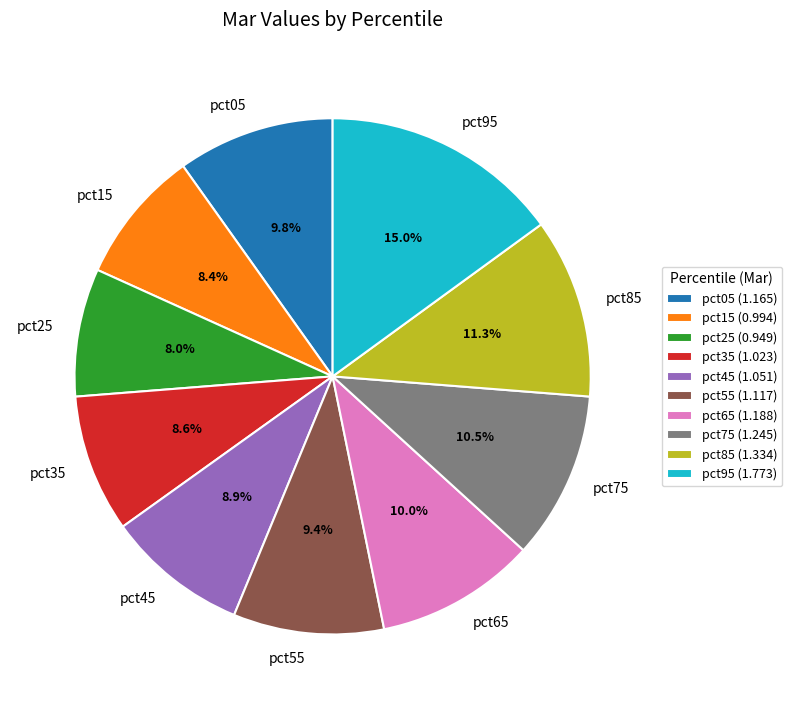

The pct25 slice represents 8% of the pie. True or false?

True